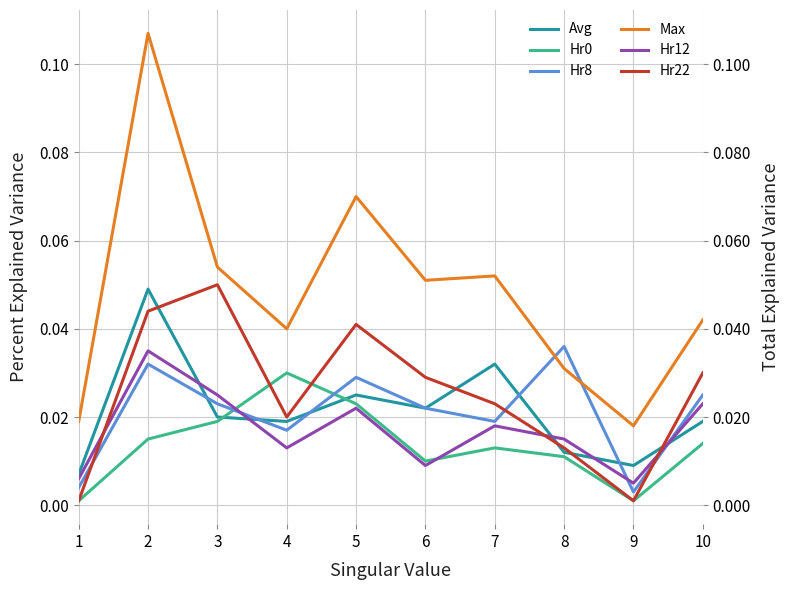

Is it true that Avg equals 0.0 at 9?

True